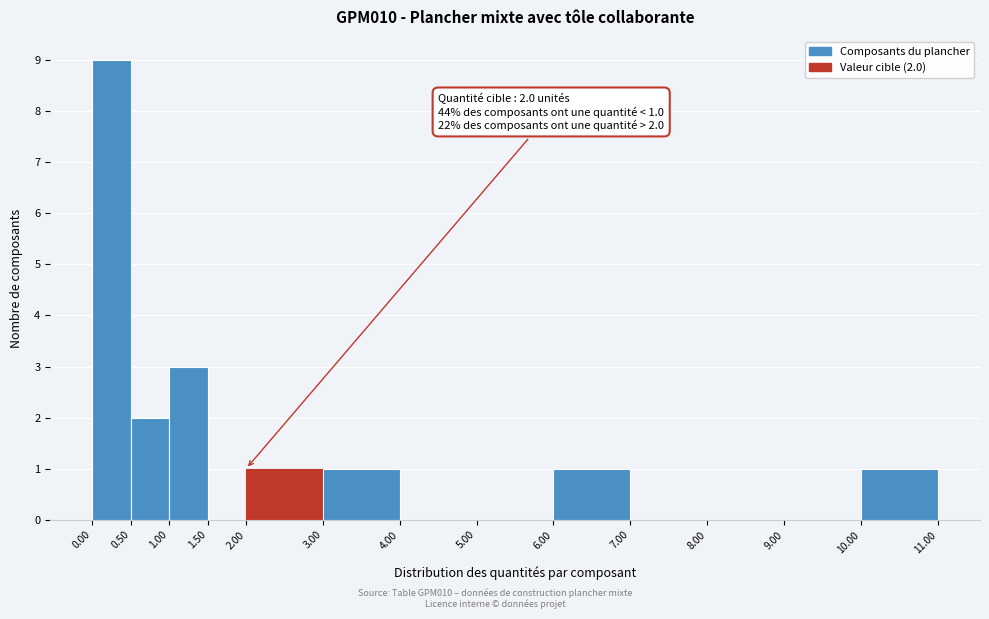

Over which range of the x-axis is the bar tallest?

0.00 to 0.50